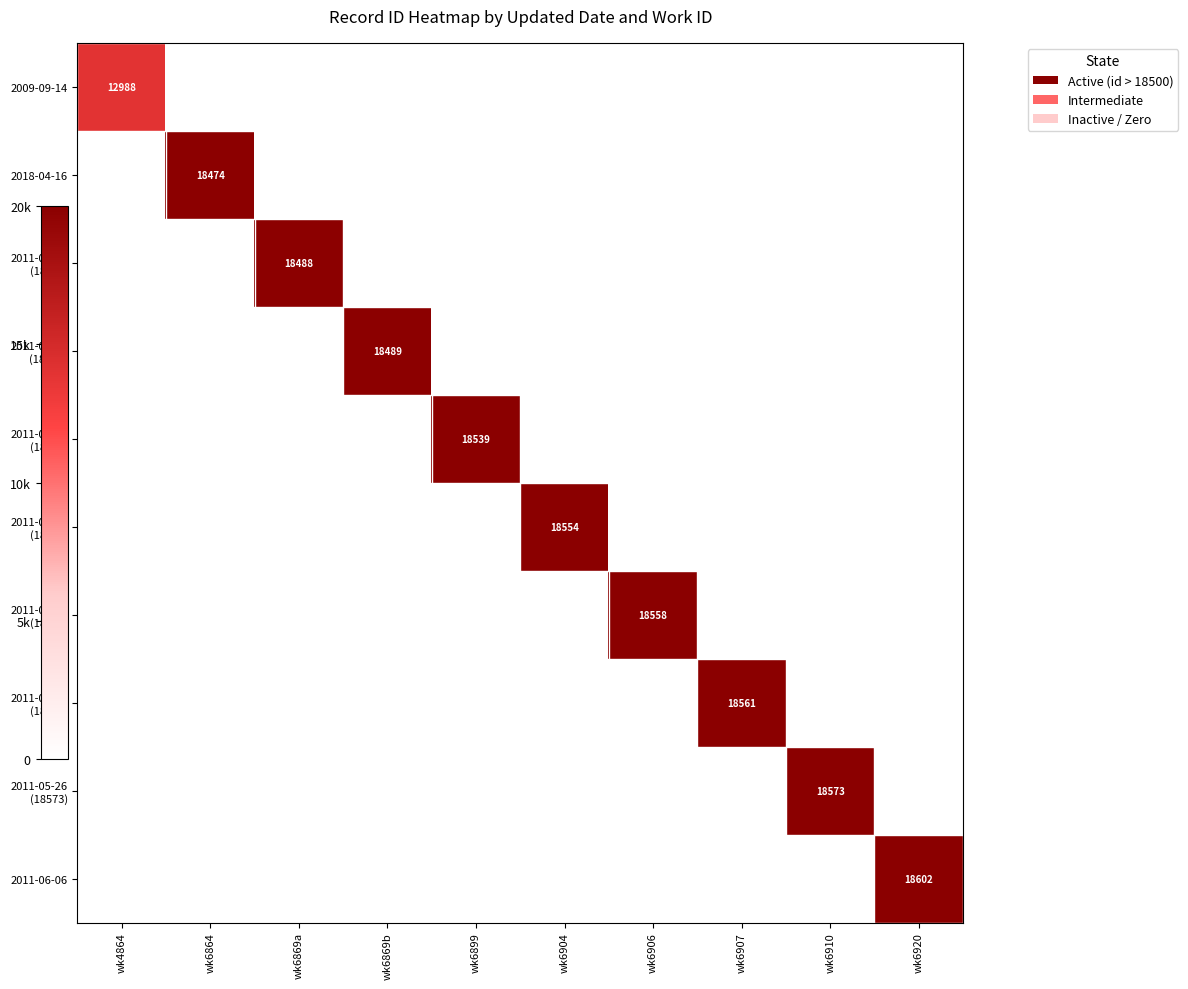

List the labels in order of 2011-05-26 (18554) value, smallest first.

wk4864, wk6864, wk6869a, wk6869b, wk6899, wk6906, wk6907, wk6910, wk6920, wk6904